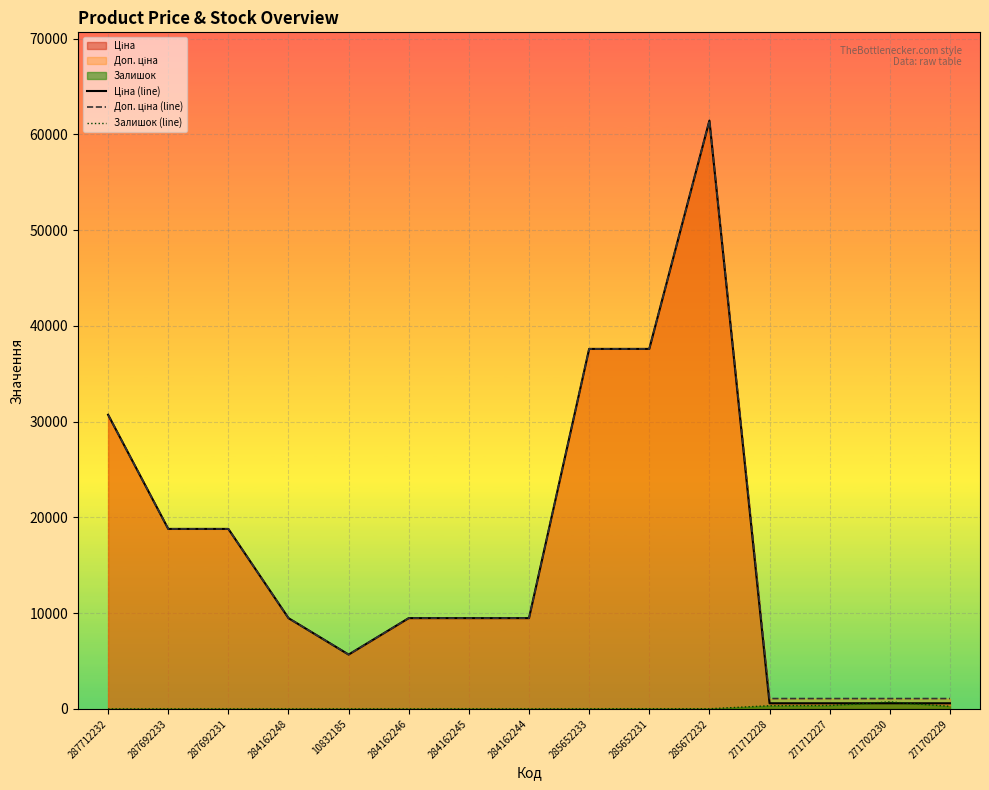

True or false: Залишок (line) has more than 2 interior local peaks.

True